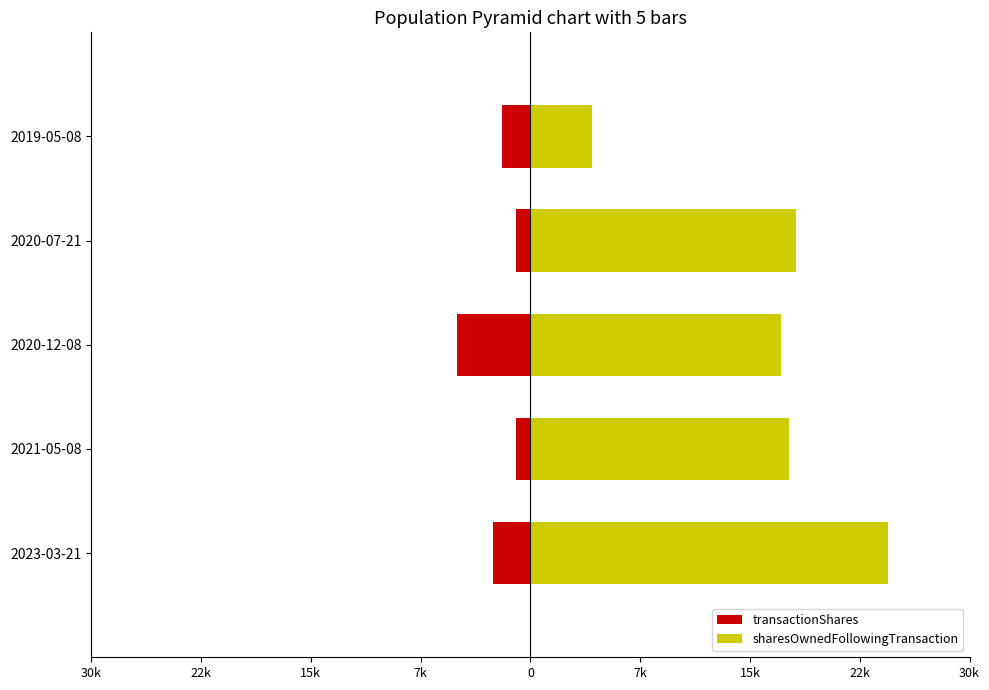

What are all the series names shown in the legend?

transactionShares, sharesOwnedFollowingTransaction